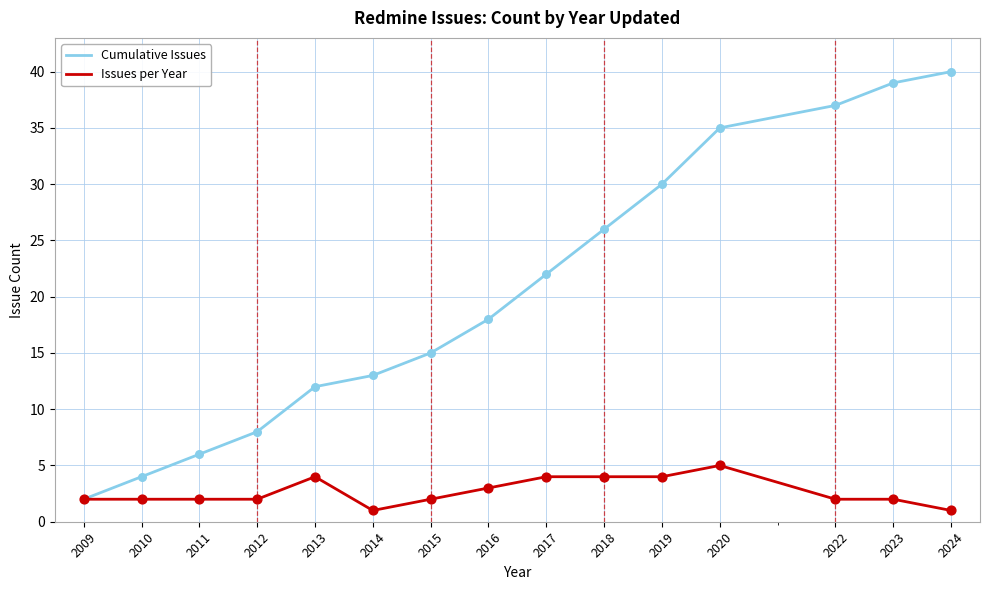

Between 2010 and 2012, which series saw the biggest shift?

Cumulative Issues